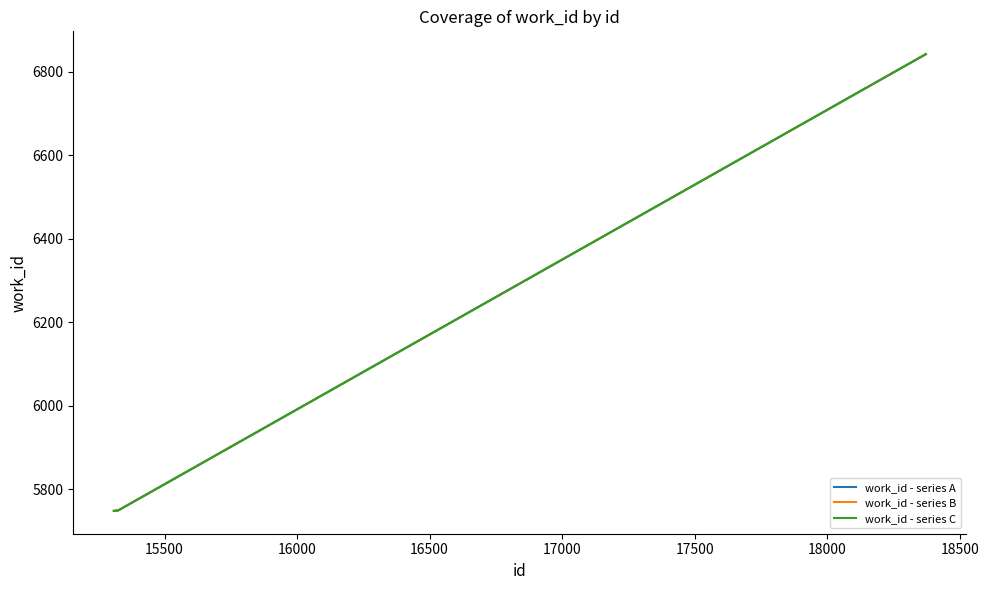

Does the chart display data point markers on the line(s)?

No